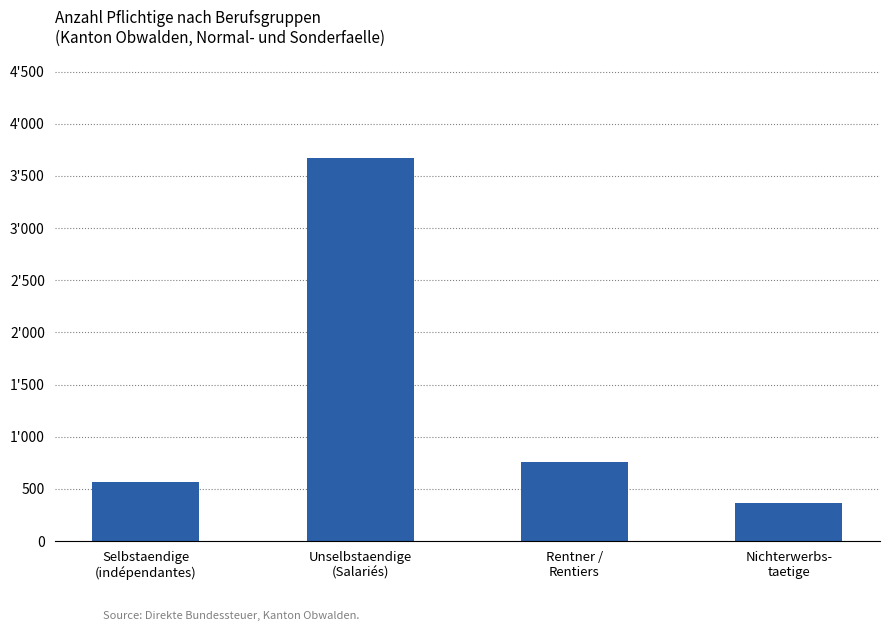

Reading left to right, what are all the values shown in this chart?

Selbstaendige
(indépendantes)=563	Unselbstaendige
(Salariés)=3673	Rentner /
Rentiers=759	Nichterwerbs-
taetige=369